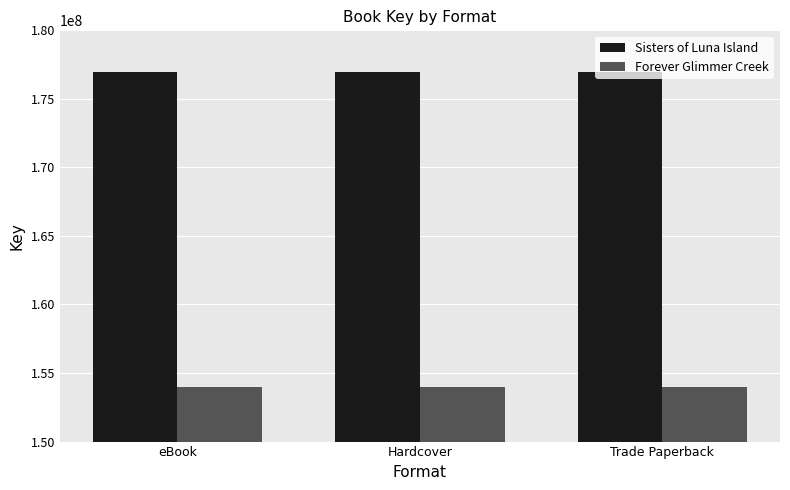

The Forever Glimmer Creek series shows 153981287 at Hardcover. True or false?

True